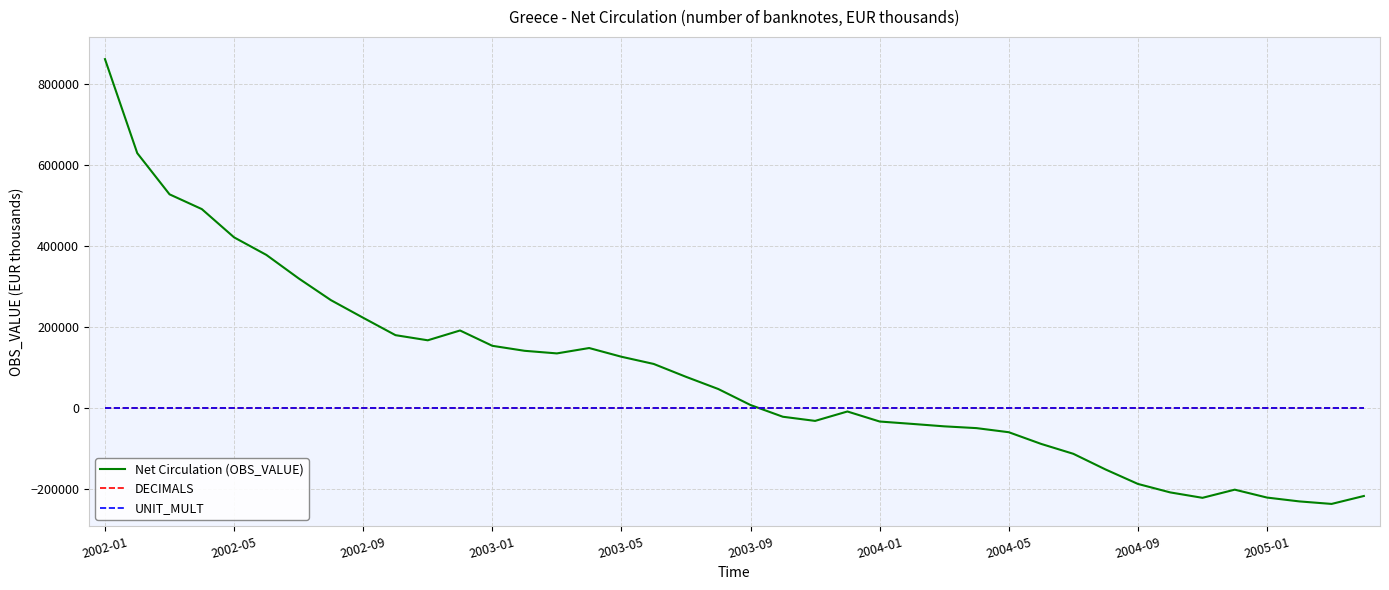

How many categories are shown in the chart?

40